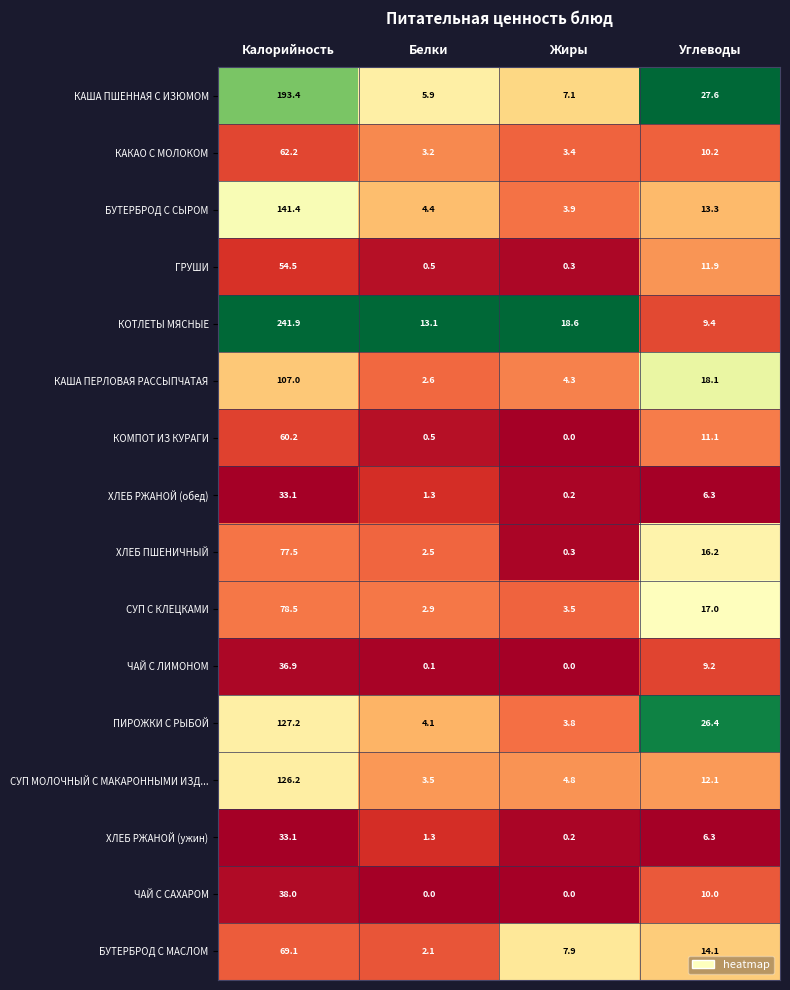

At which label does ЧАЙ С ЛИМОНОМ first exceed 9?

Калорийность